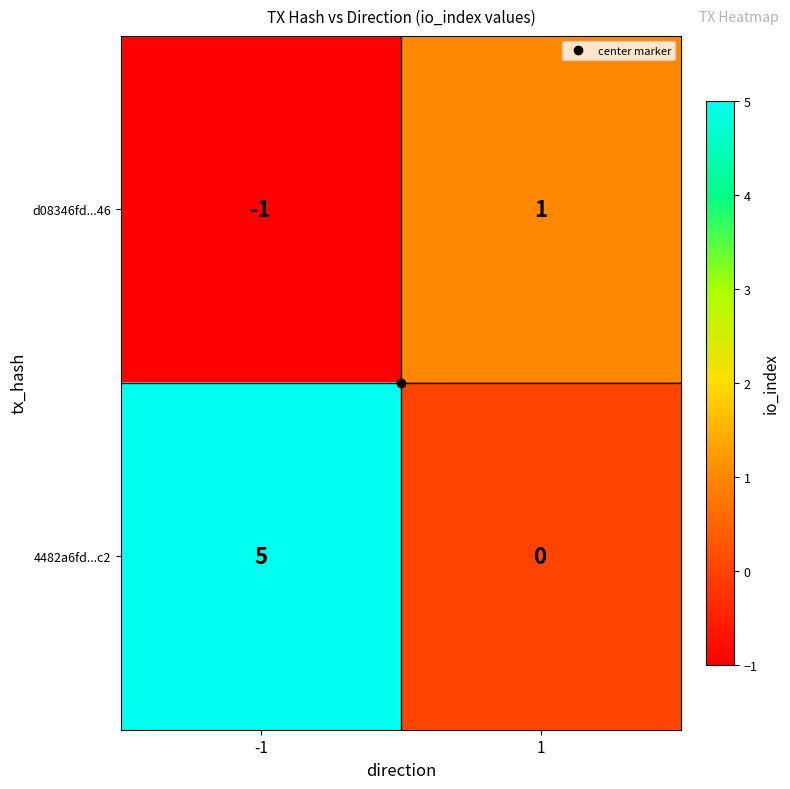

Which label corresponds to the largest value in the chart?

-1